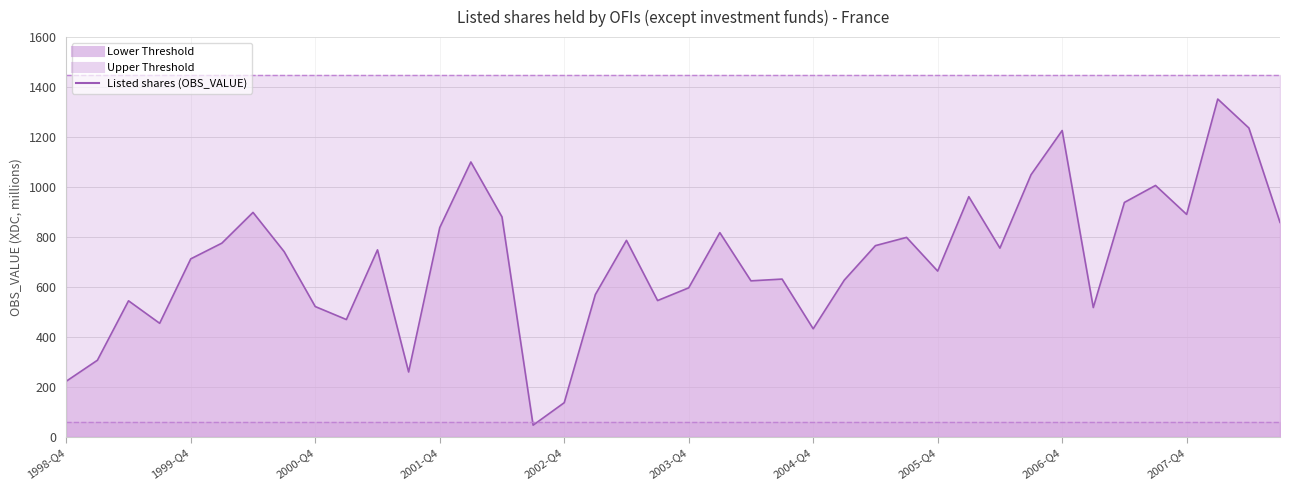

Is it true that the value at 2005-Q4 is 663?

True